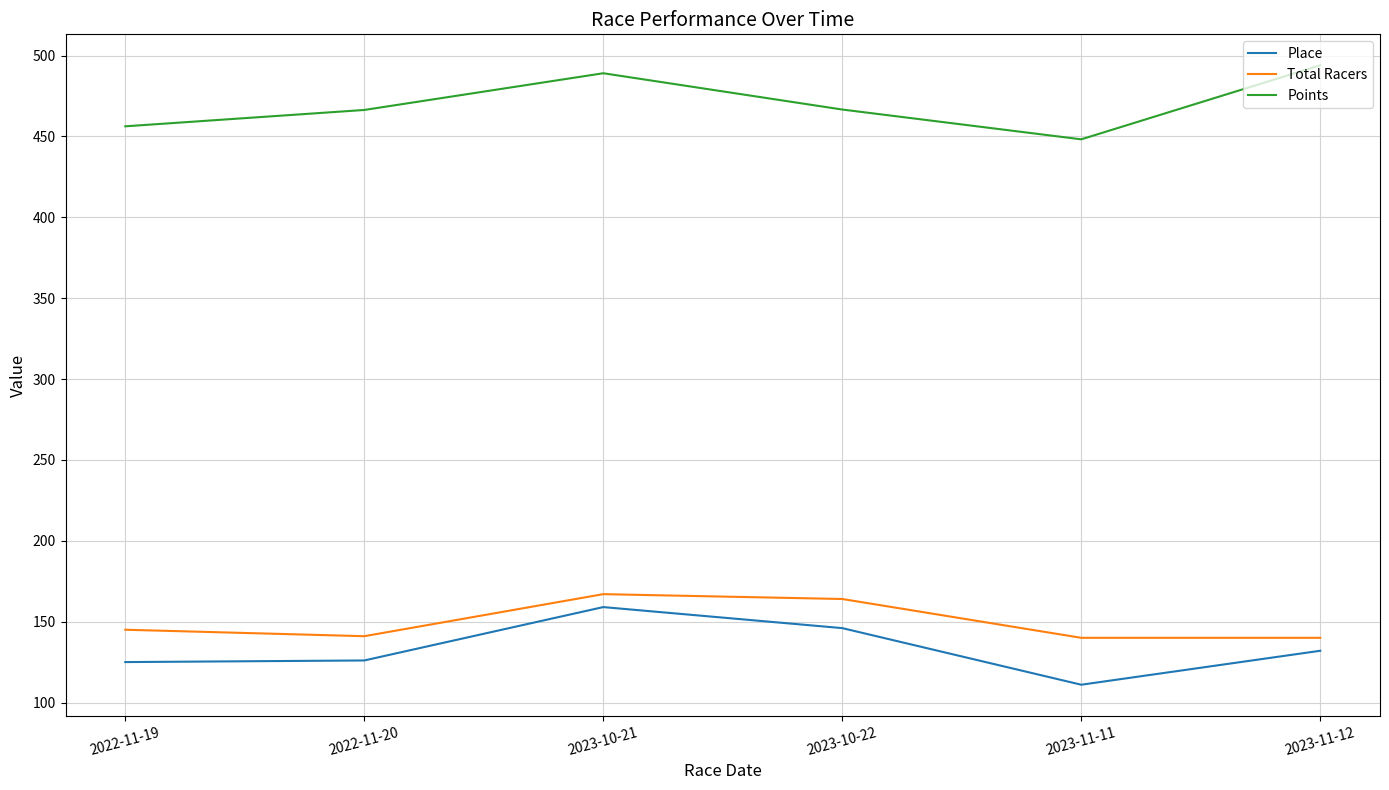

What is the difference between the Points values at 2023-10-22 and 2022-11-19?

10.4